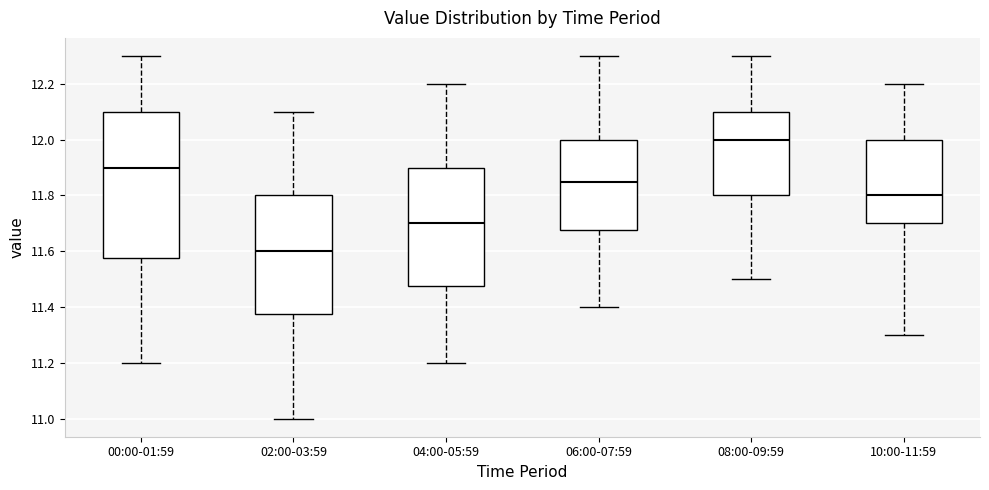

Which box has the highest median line?

08:00-09:59